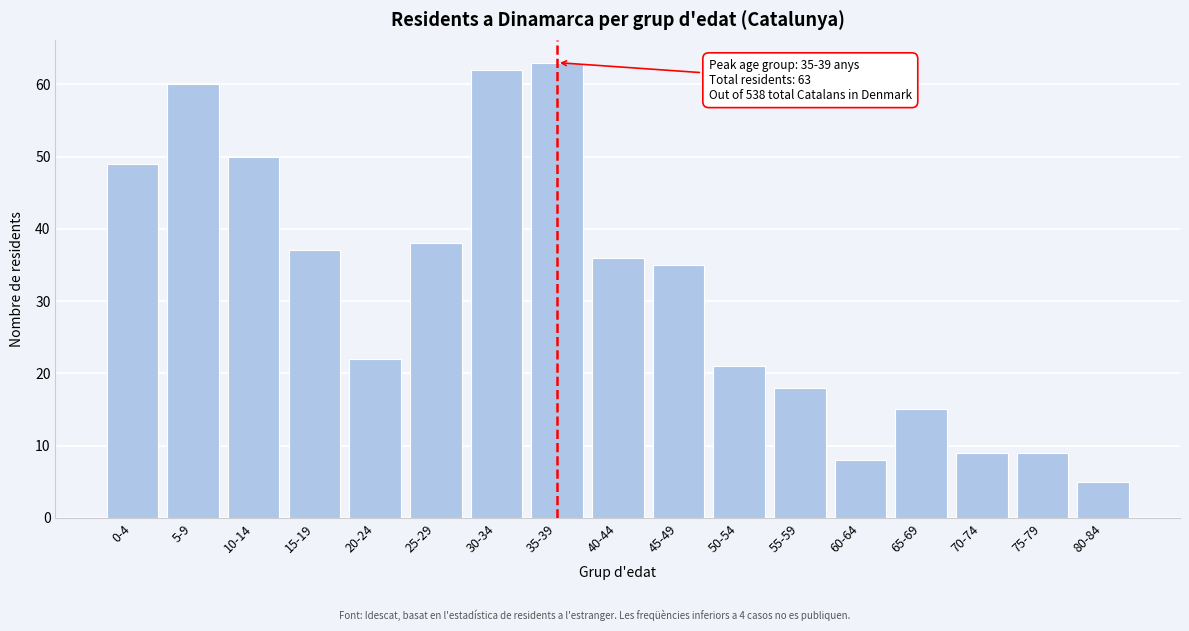

Reading left to right, extract all data points from this chart.

49	60	50	37	22	38	62	63	36	35	21	18	8	15	9	9	5